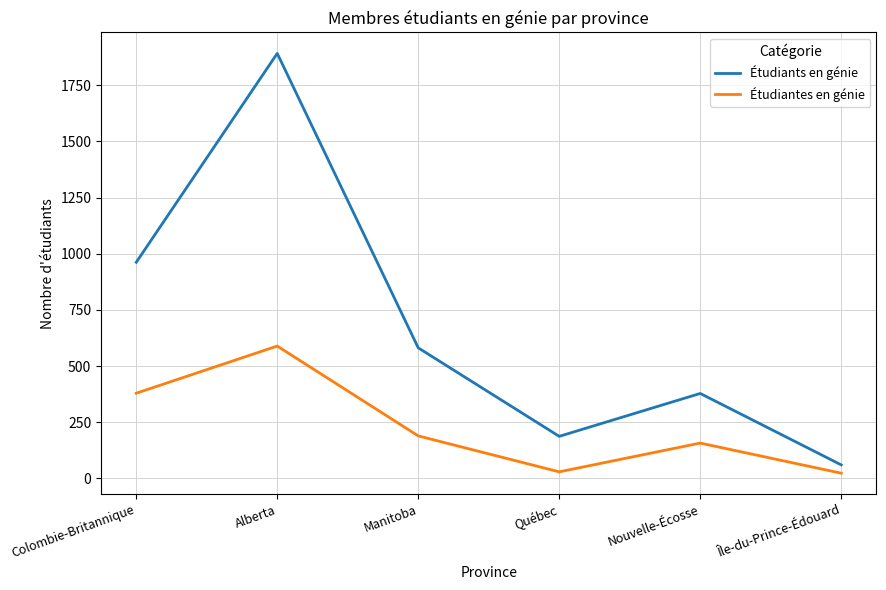

What is the total value across all series at Alberta?

2481